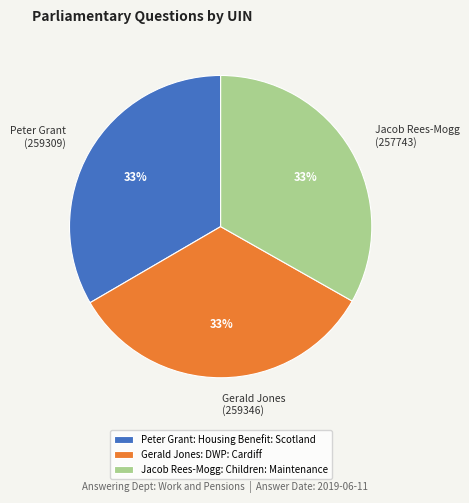

Does Peter Grant (259309) represent more than half of the total?

No